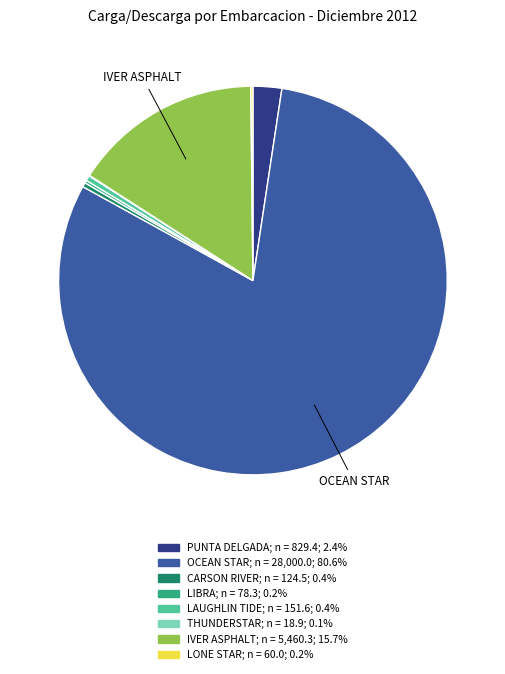

Which slice represents more than half of the pie?

OCEAN STAR